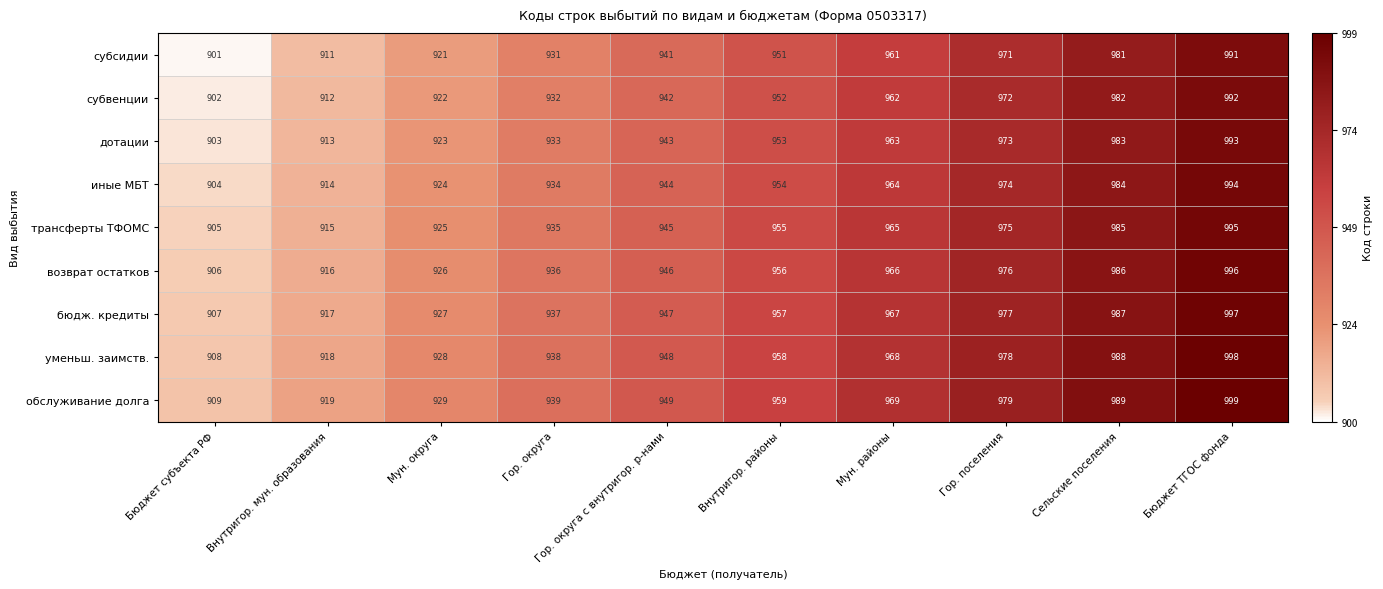

What is the difference between the субвенции values at Мун. округа and Сельские поселения?

60